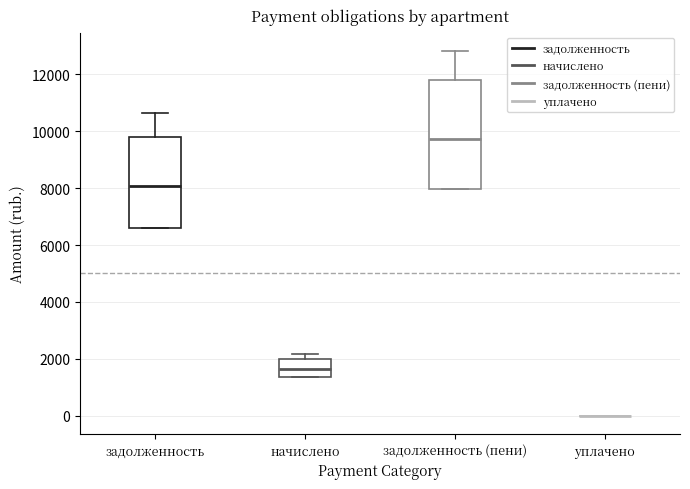

Which box is the tallest, from its lower edge to its upper edge?

задолженность (пени)